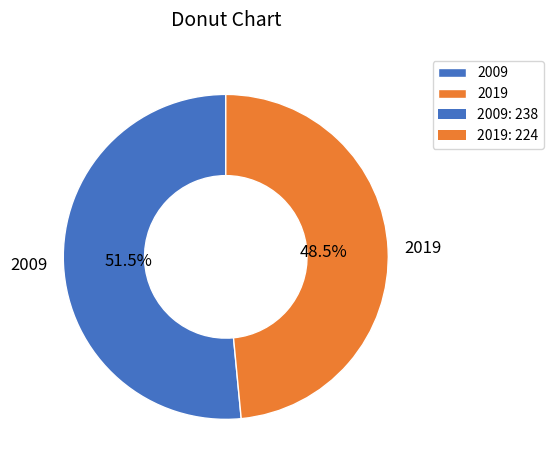

Between 2019 and 2009, which is larger?

2009